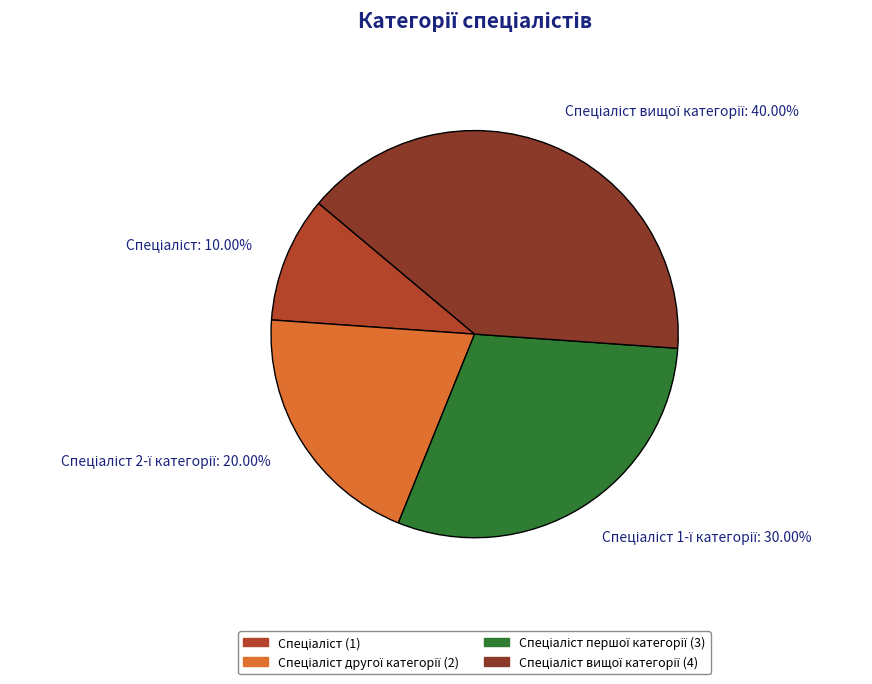

Is there a majority slice in this chart?

No